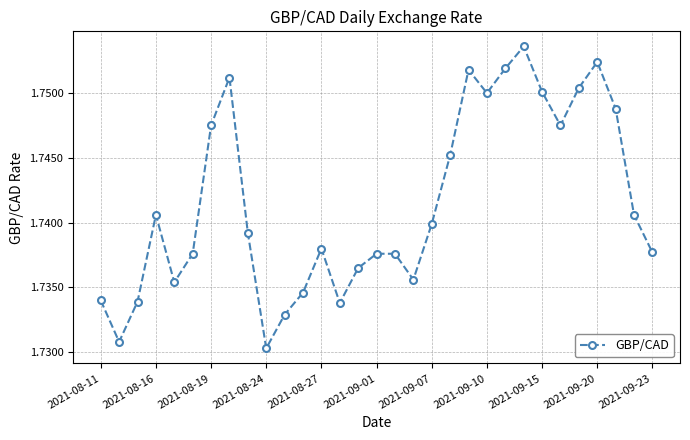

How many points are lower than both their immediate neighbors (excluding endpoints)?

7